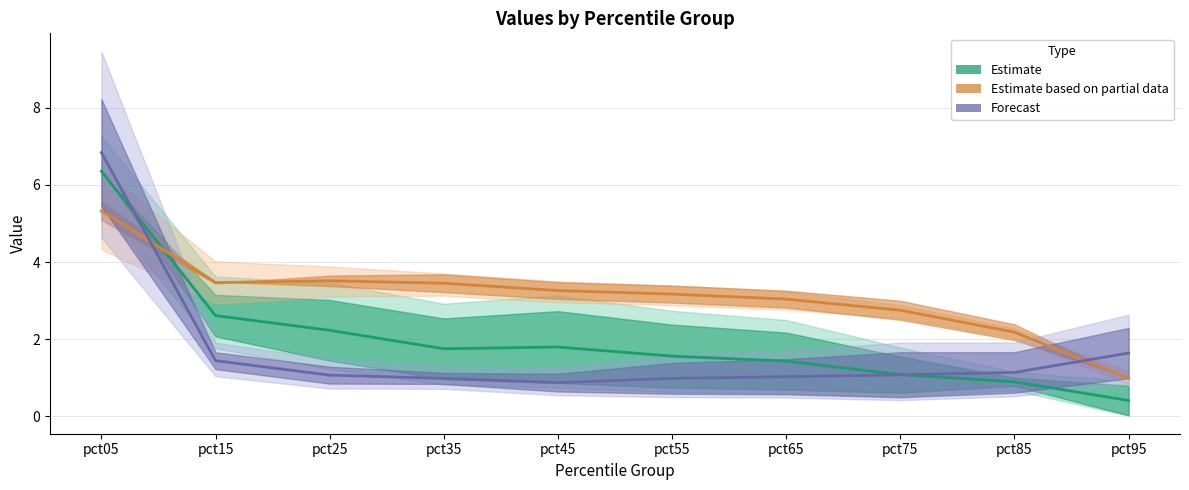

List the series in order of their peak value, highest first.

Forecast (line), Estimate (line), Estimate based on partial data (line)